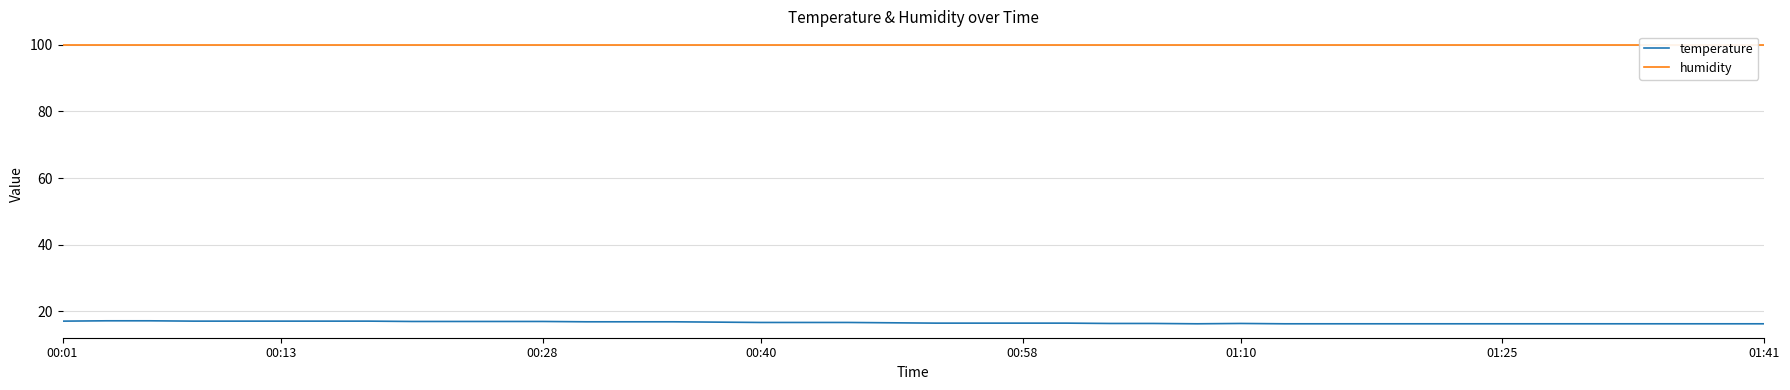

At how many categories does at least one series exceed 22?

40